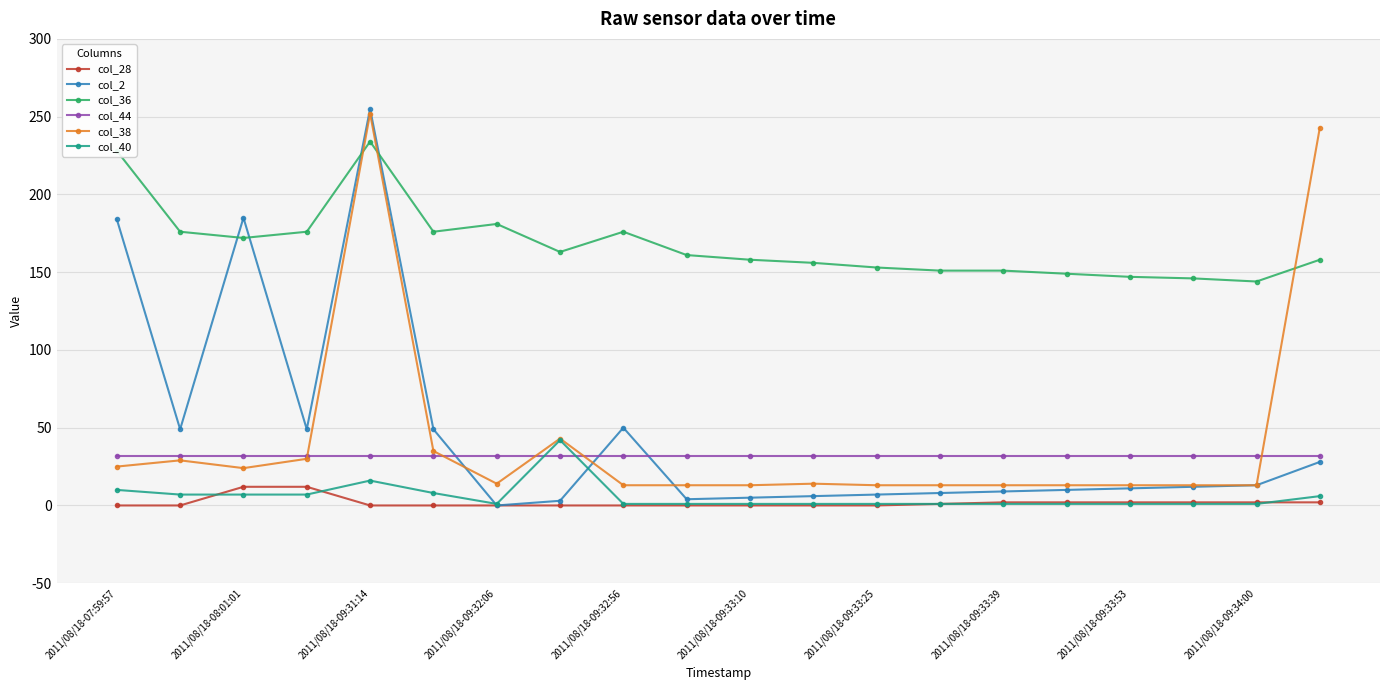

What is the difference between the maximum and second lowest values in the col_2 series?

252